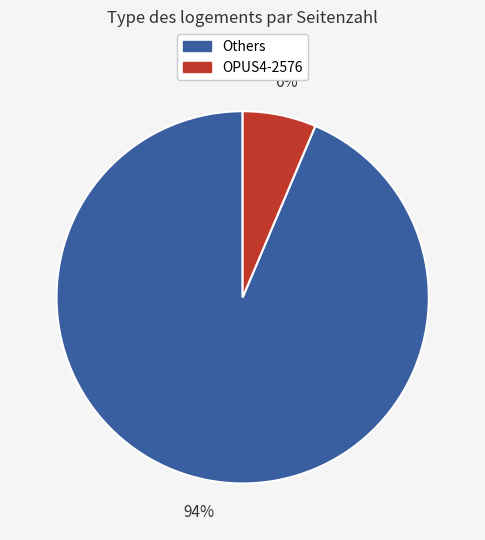

Does any single category account for the majority?

Yes